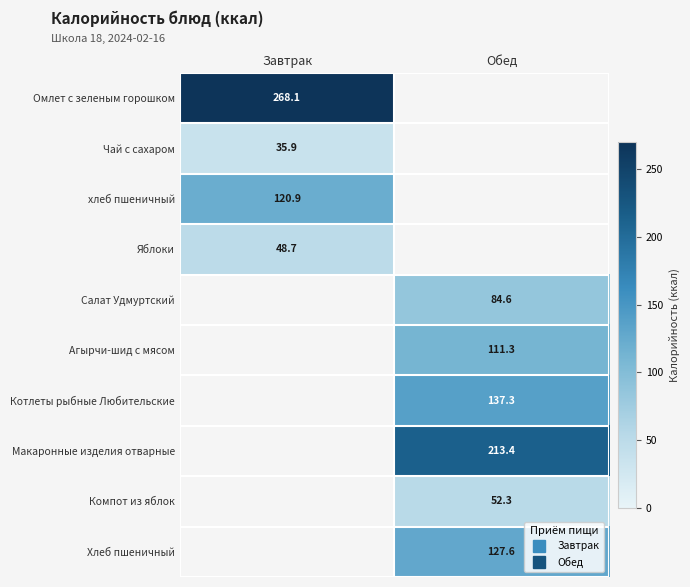

Is the value of хлеб пшеничный at Завтрак greater than the value of Хлеб пшеничный at Обед?

No